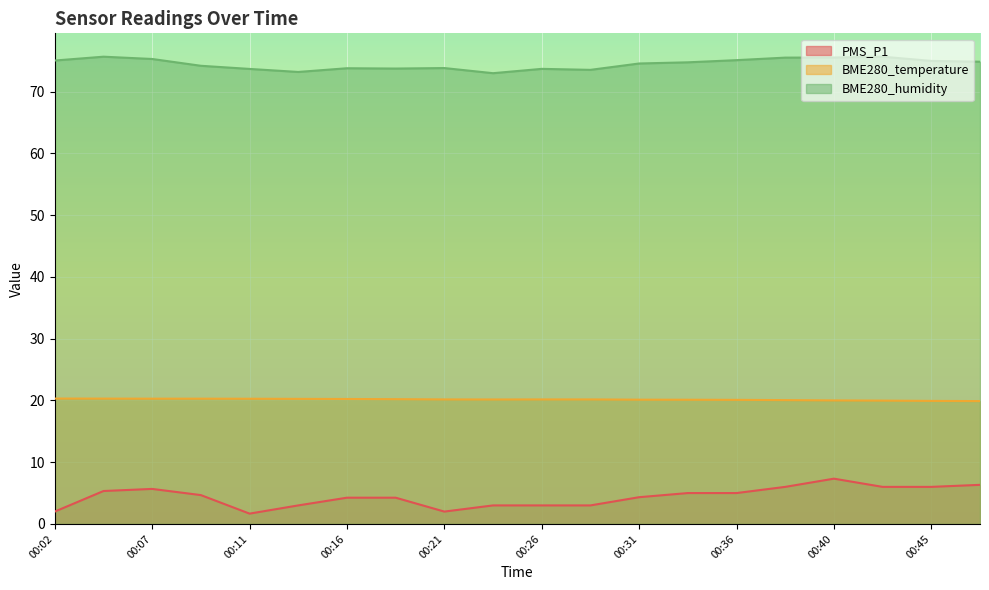

How many lines are shown in the chart?

3